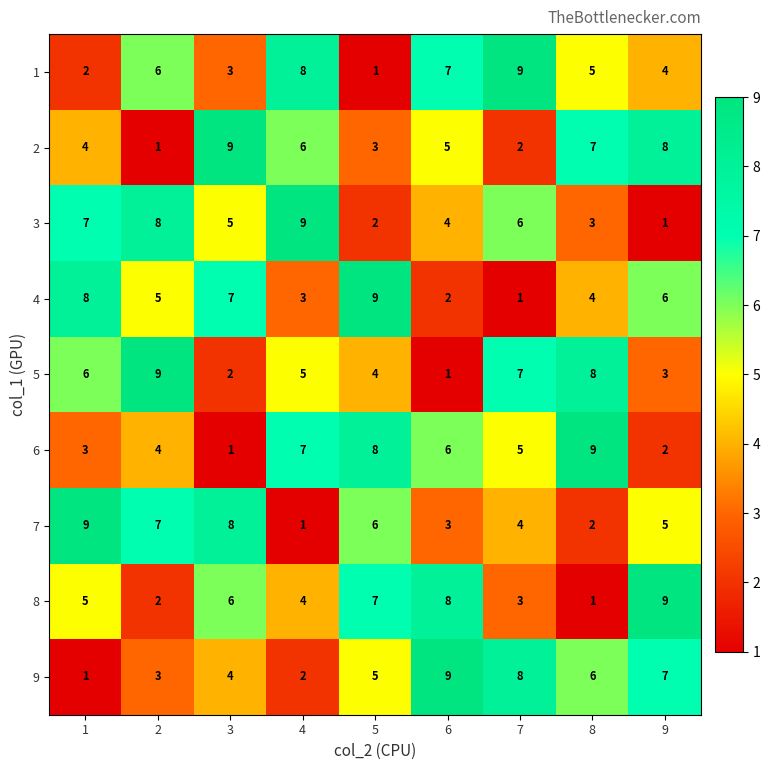

What is the difference between the 7 values at 3 and 7?

4